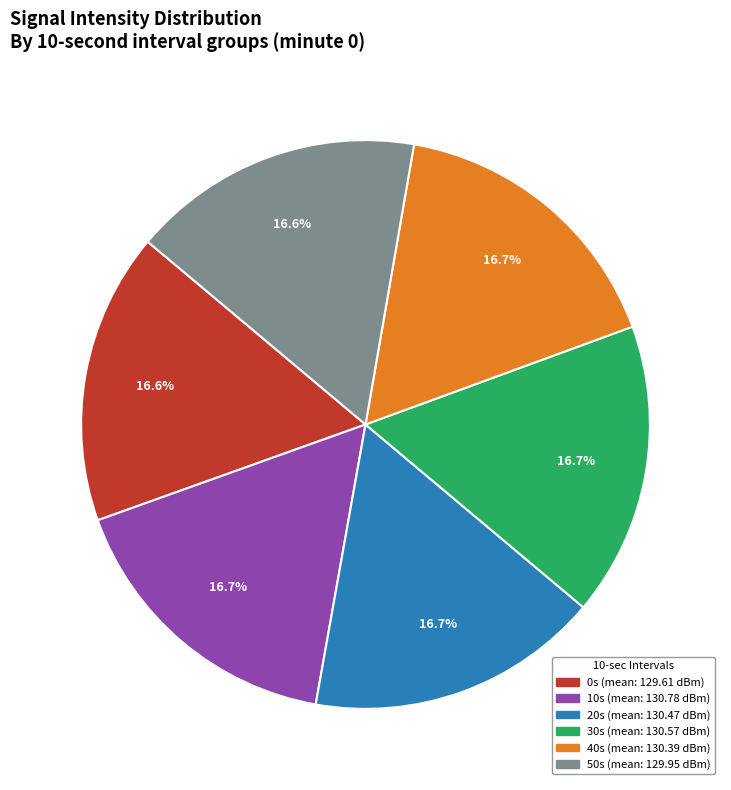

How many segments does this pie chart have?

6